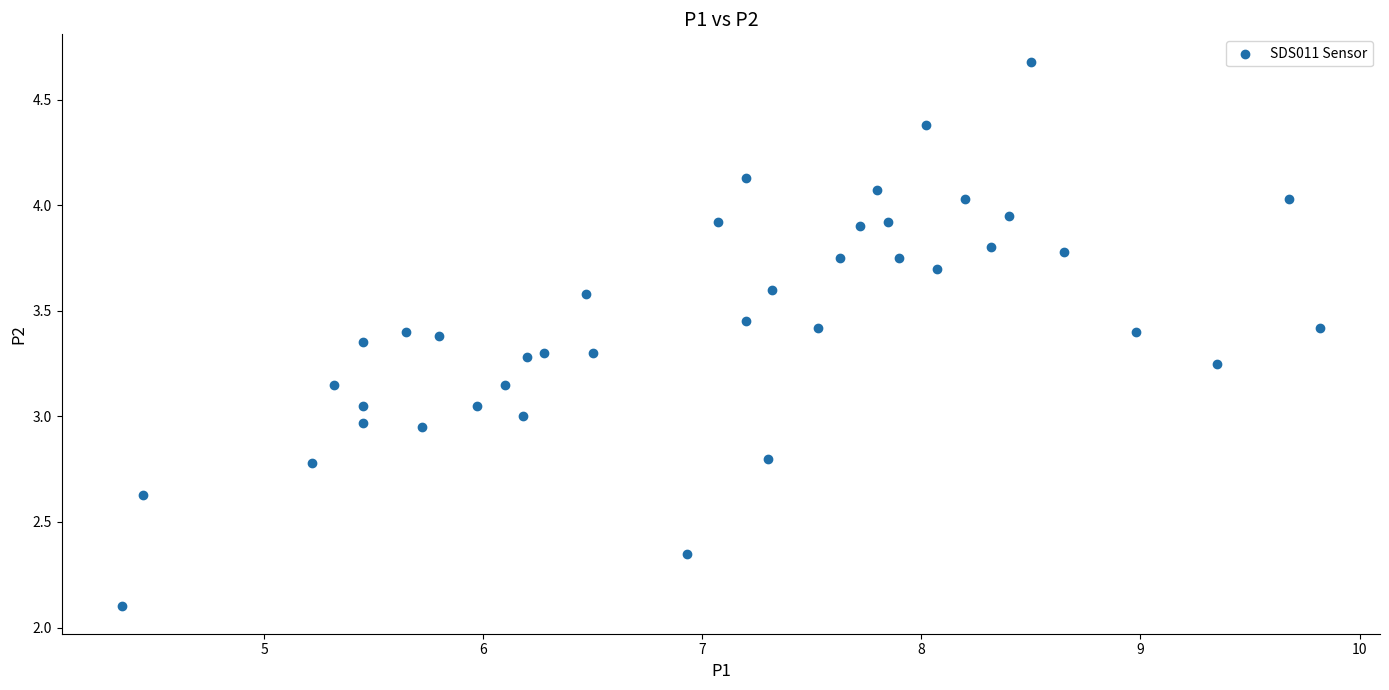

What is the range of X values (max minus min)?

5.5